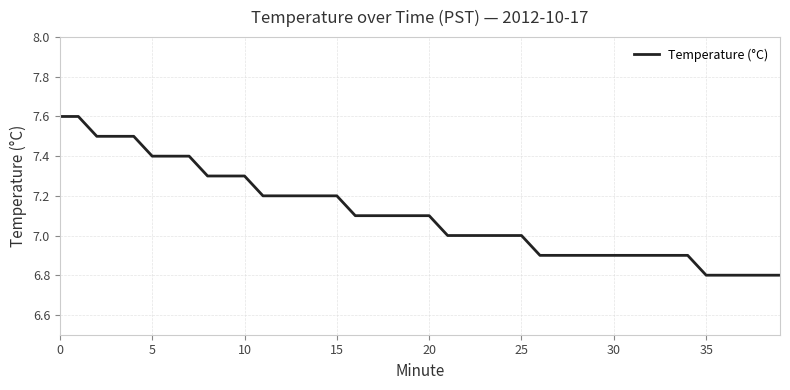

What is the difference between the maximum and minimum values?

0.8